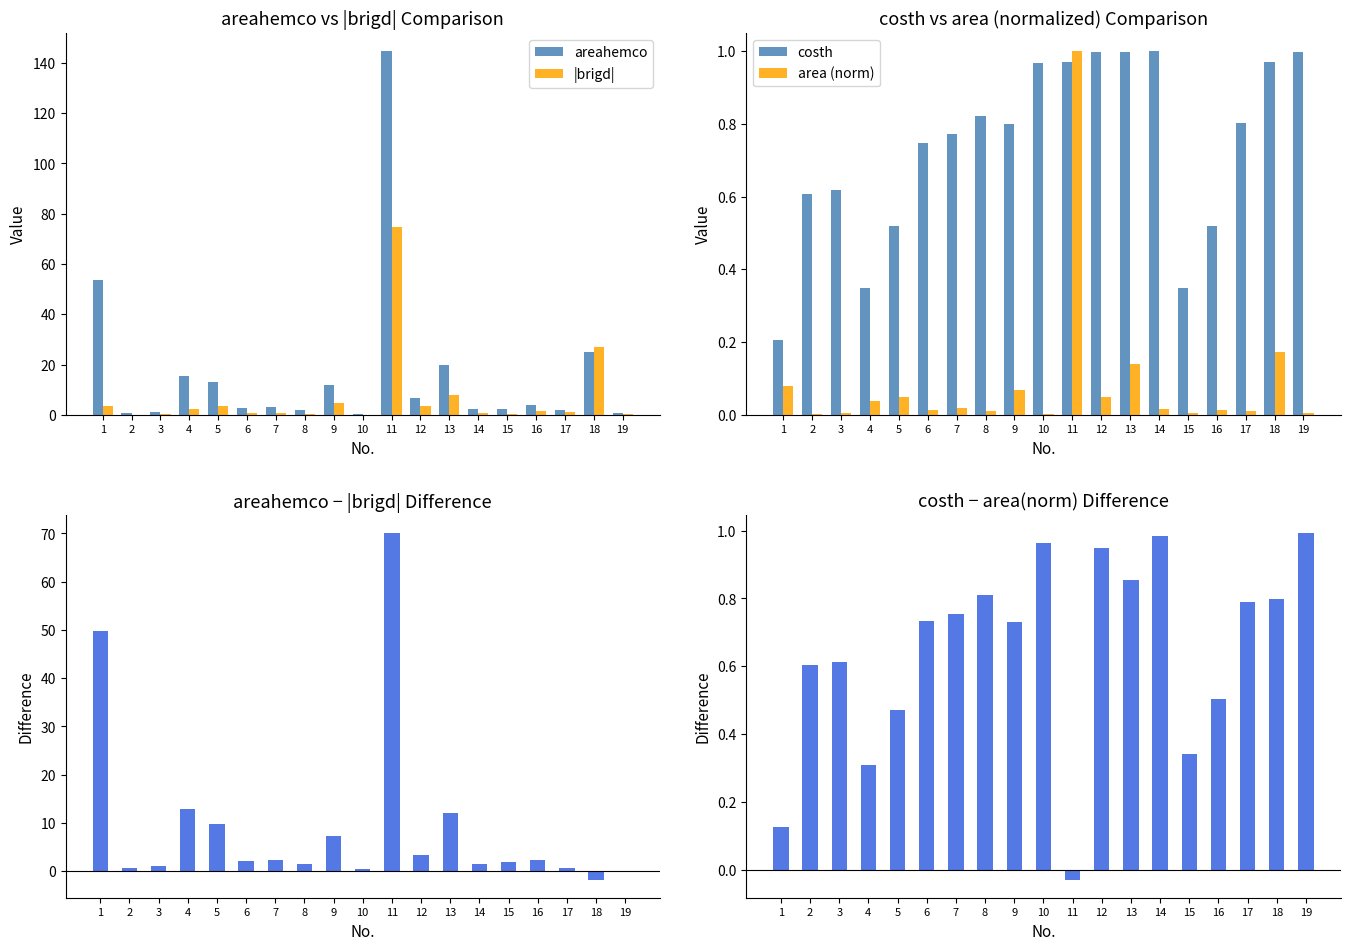

Which category has the lowest value in the areahemco series?

10